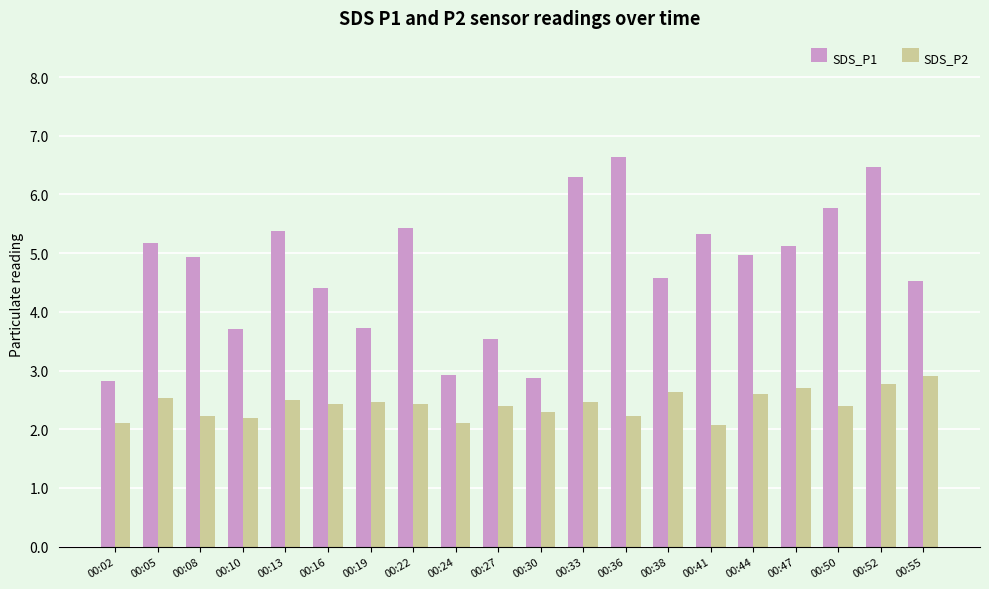

Which series changed the most between 00:41 and 00:50?

SDS_P1